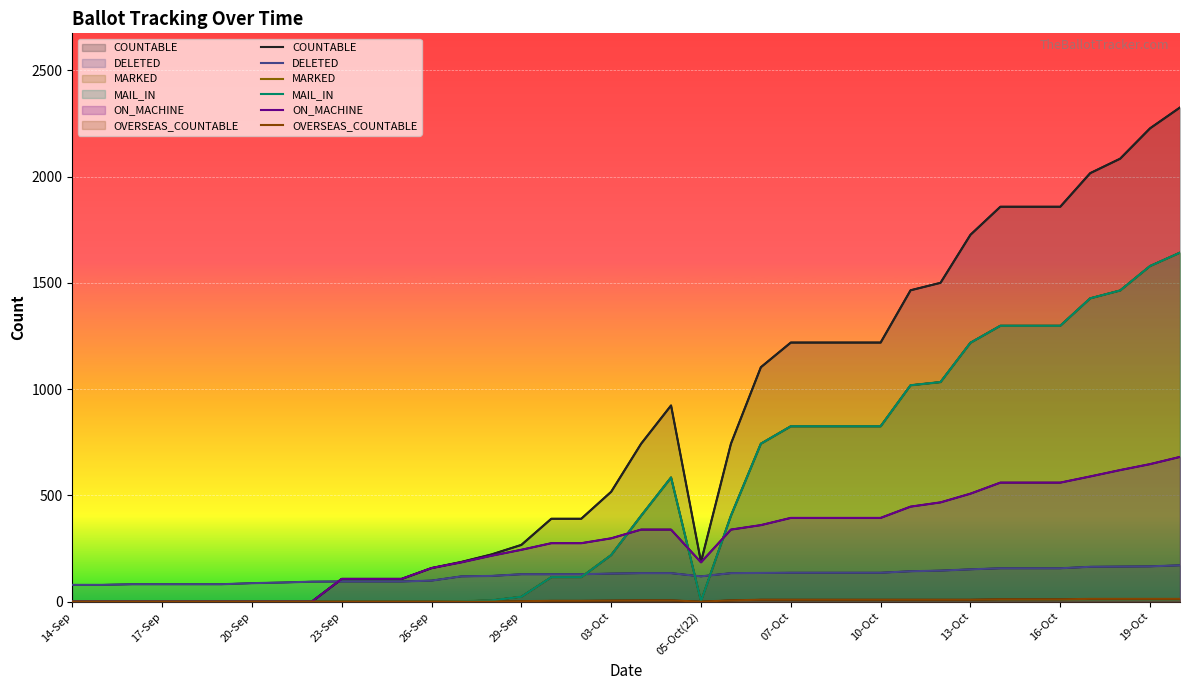

Between 13 and 14, which series saw the biggest shift?

COUNTABLE